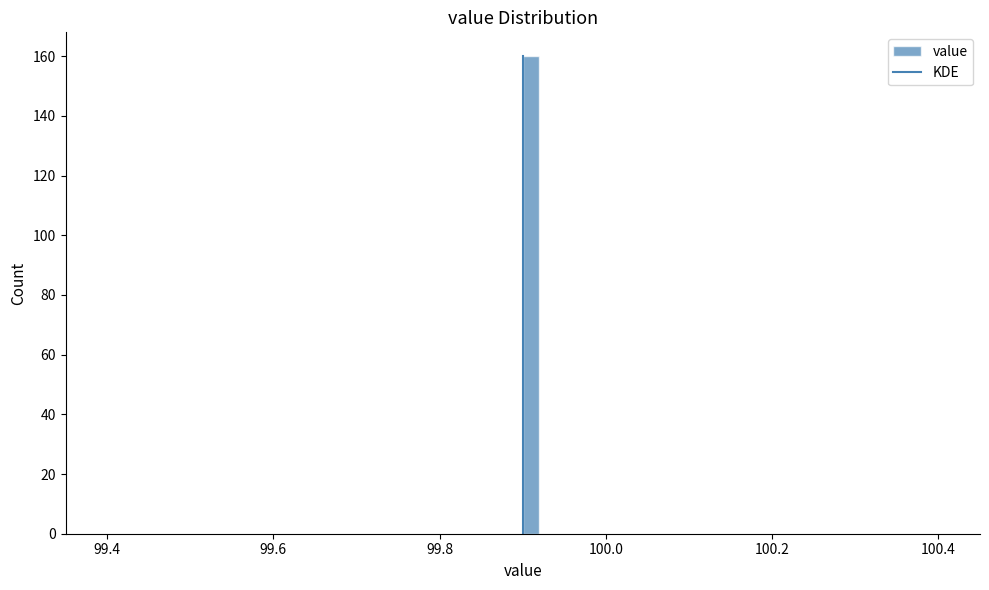

Read against the x-axis, roughly where is the centre of the tallest bar?

99.92